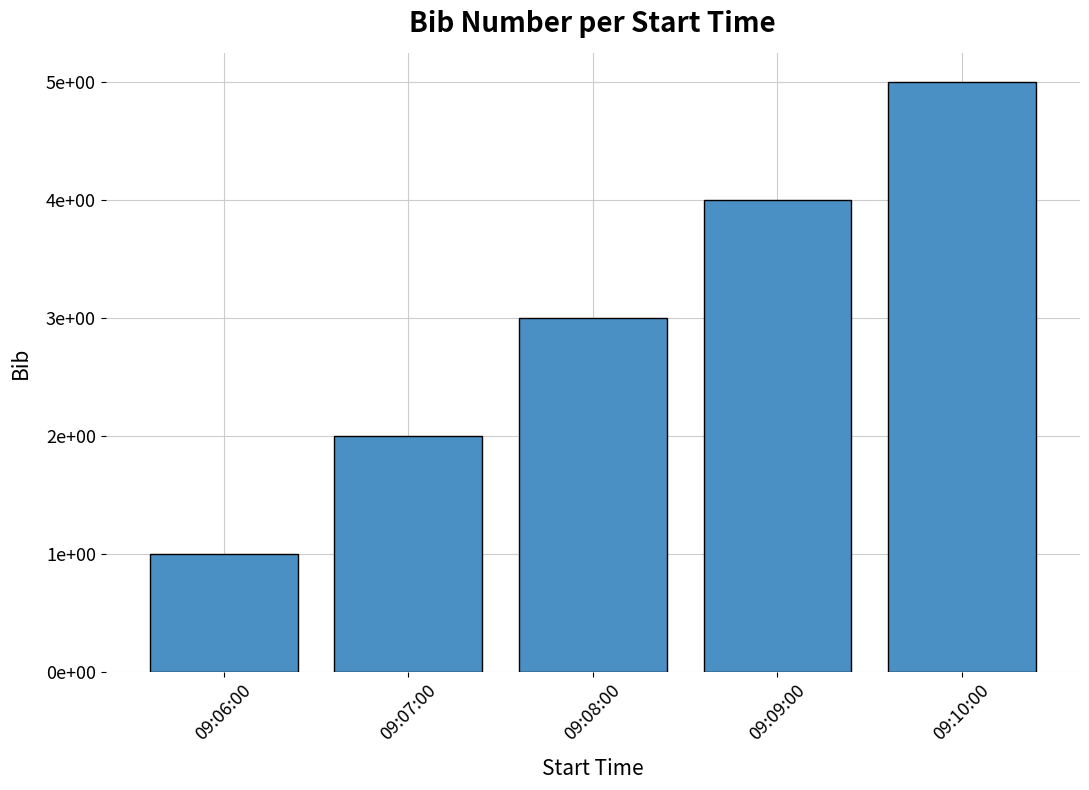

What is the smallest value displayed?

1